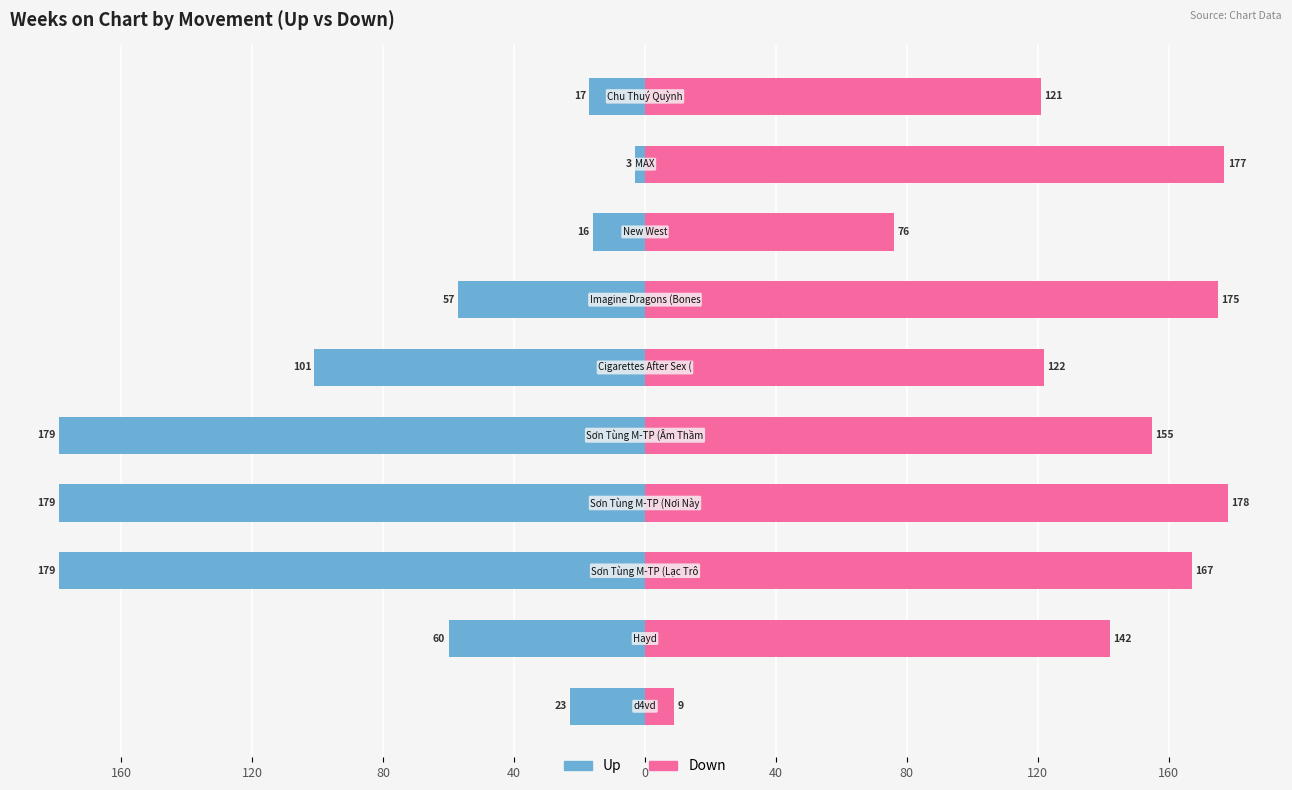

Reading right to left, what are all the values shown in this chart?

Up: -17	-3	-16	-57	-101	-179	-179	-179	-60	-23
Down: 121	177	76	175	122	155	178	167	142	9